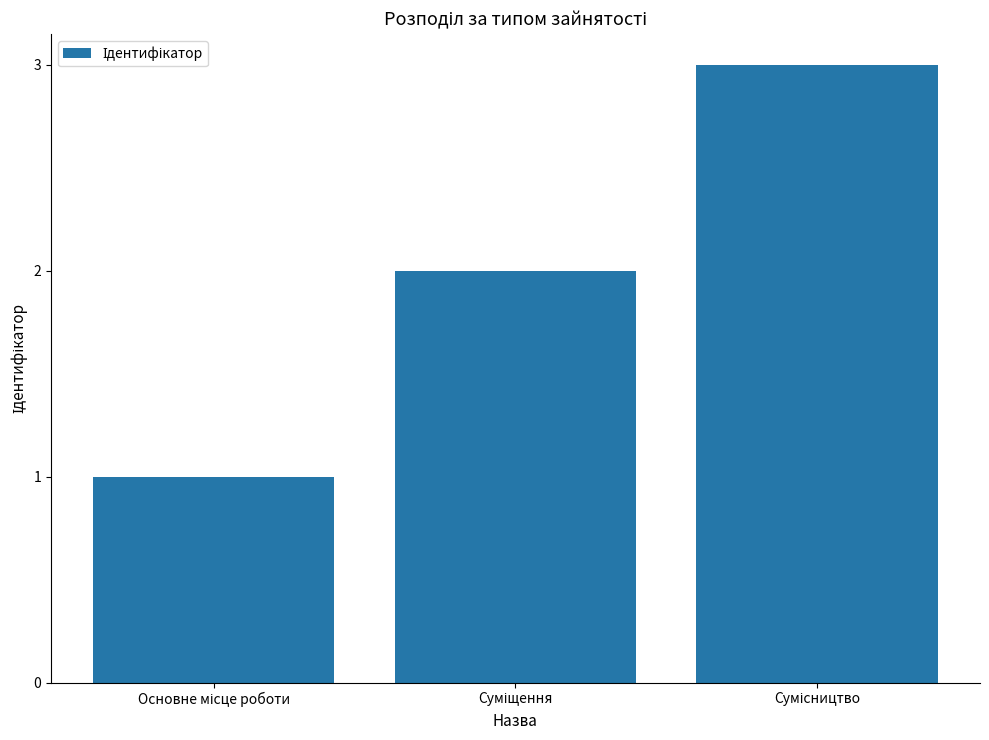

What is the greatest value displayed?

3